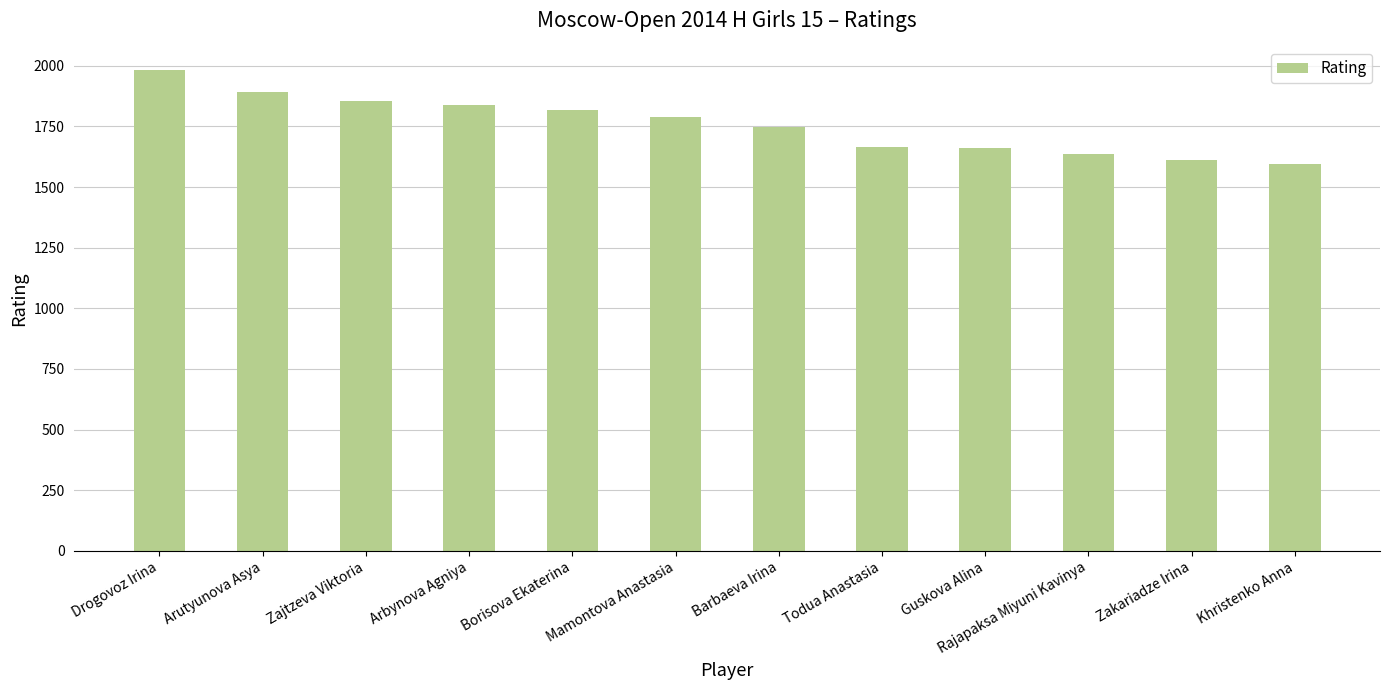

Is it true that the value at Mamontova Anastasia is 1790?

True